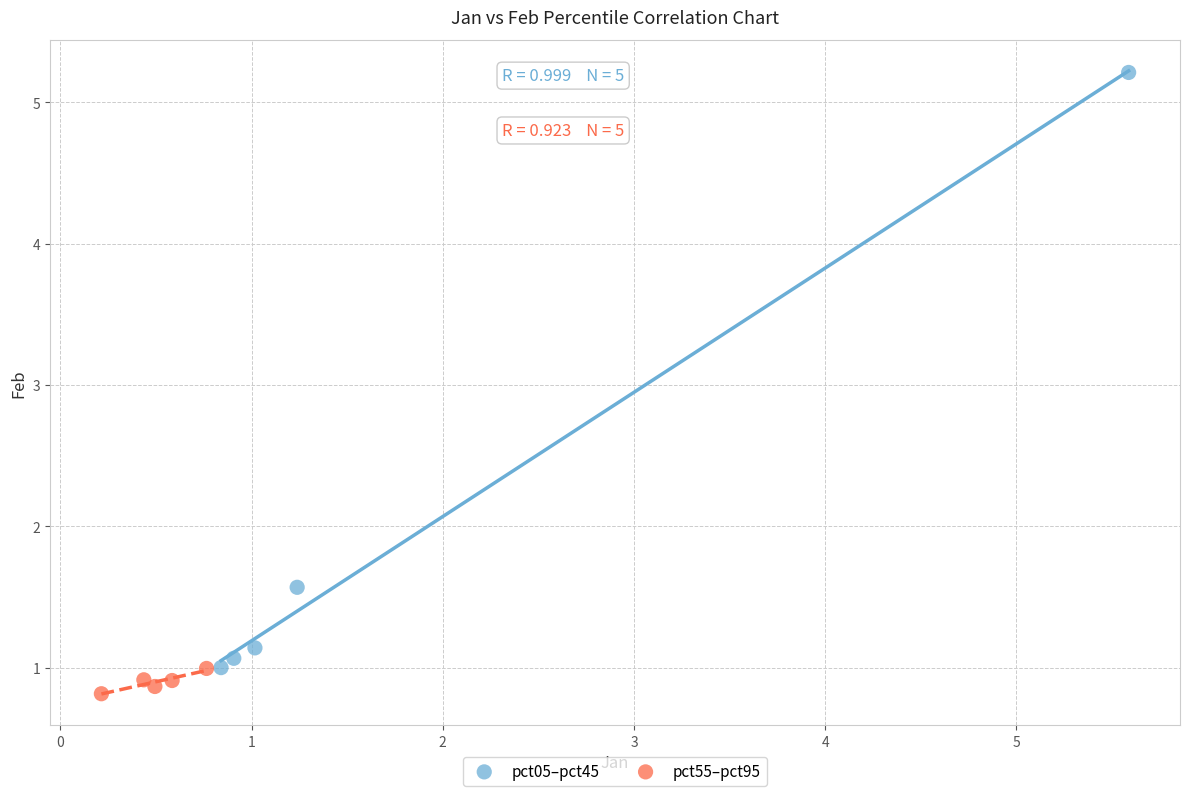

Which series has the largest Y range (max minus min)?

pct05–pct45